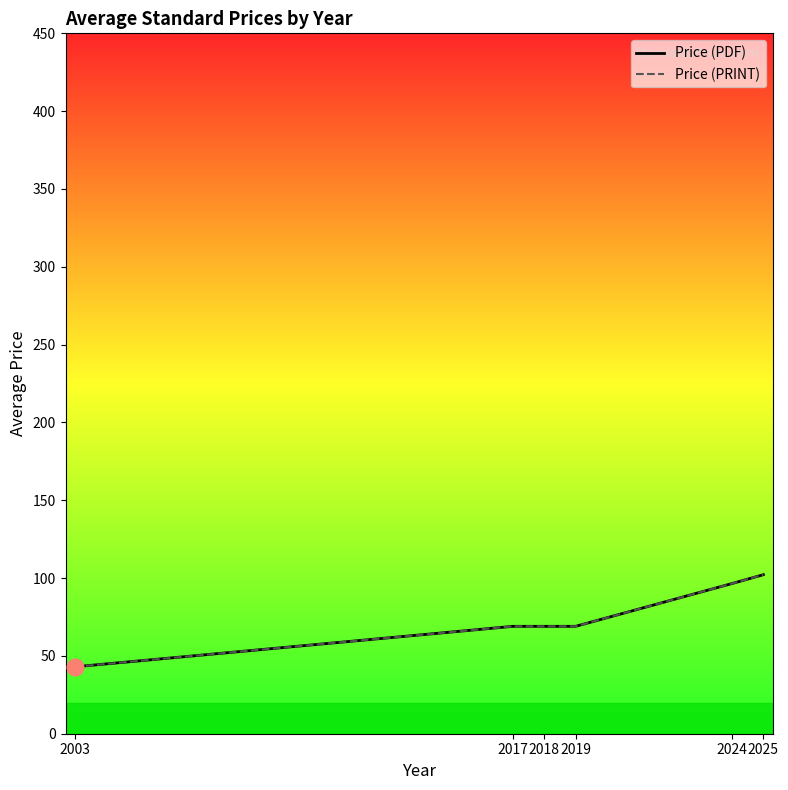

Is it true that Price (PDF) equals 102.2 at 2025?

True